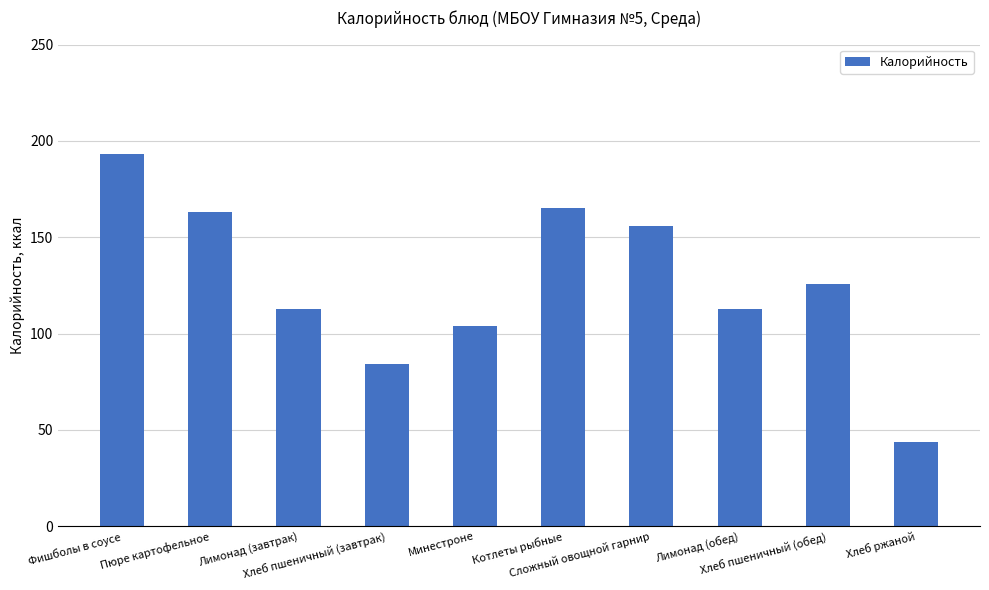

What is the greatest value displayed?

193